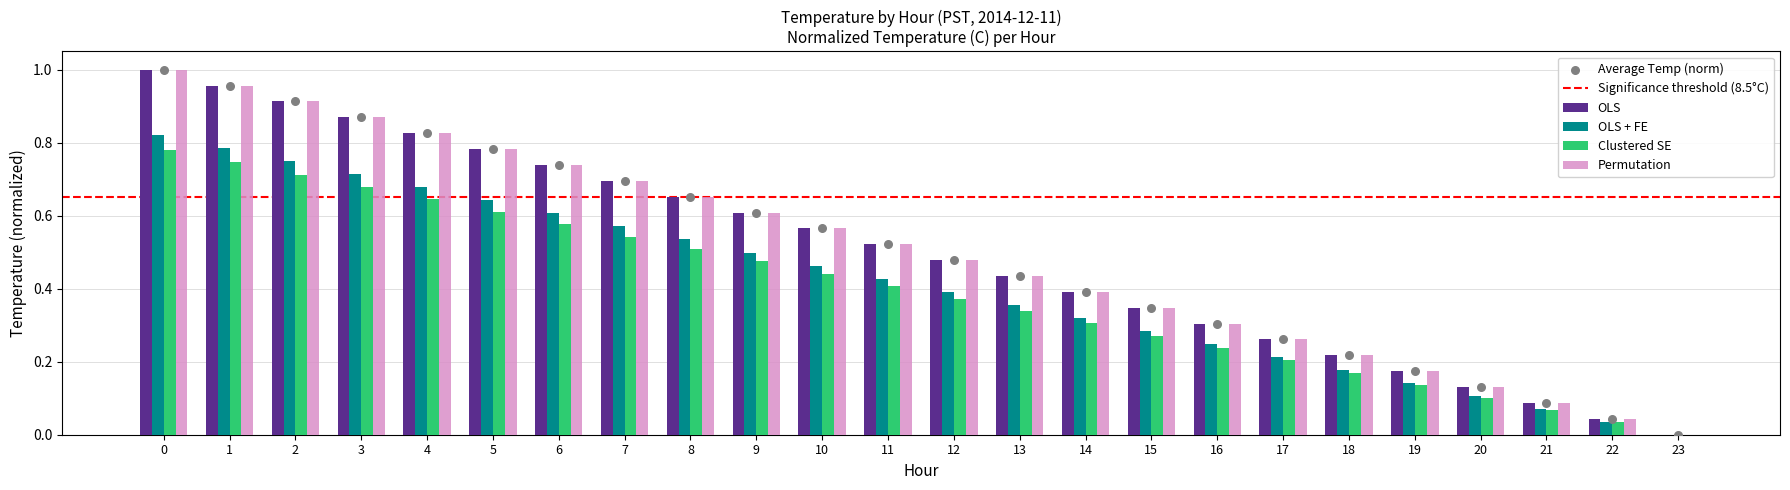

Which series reaches the minimum Y coordinate?

OLS